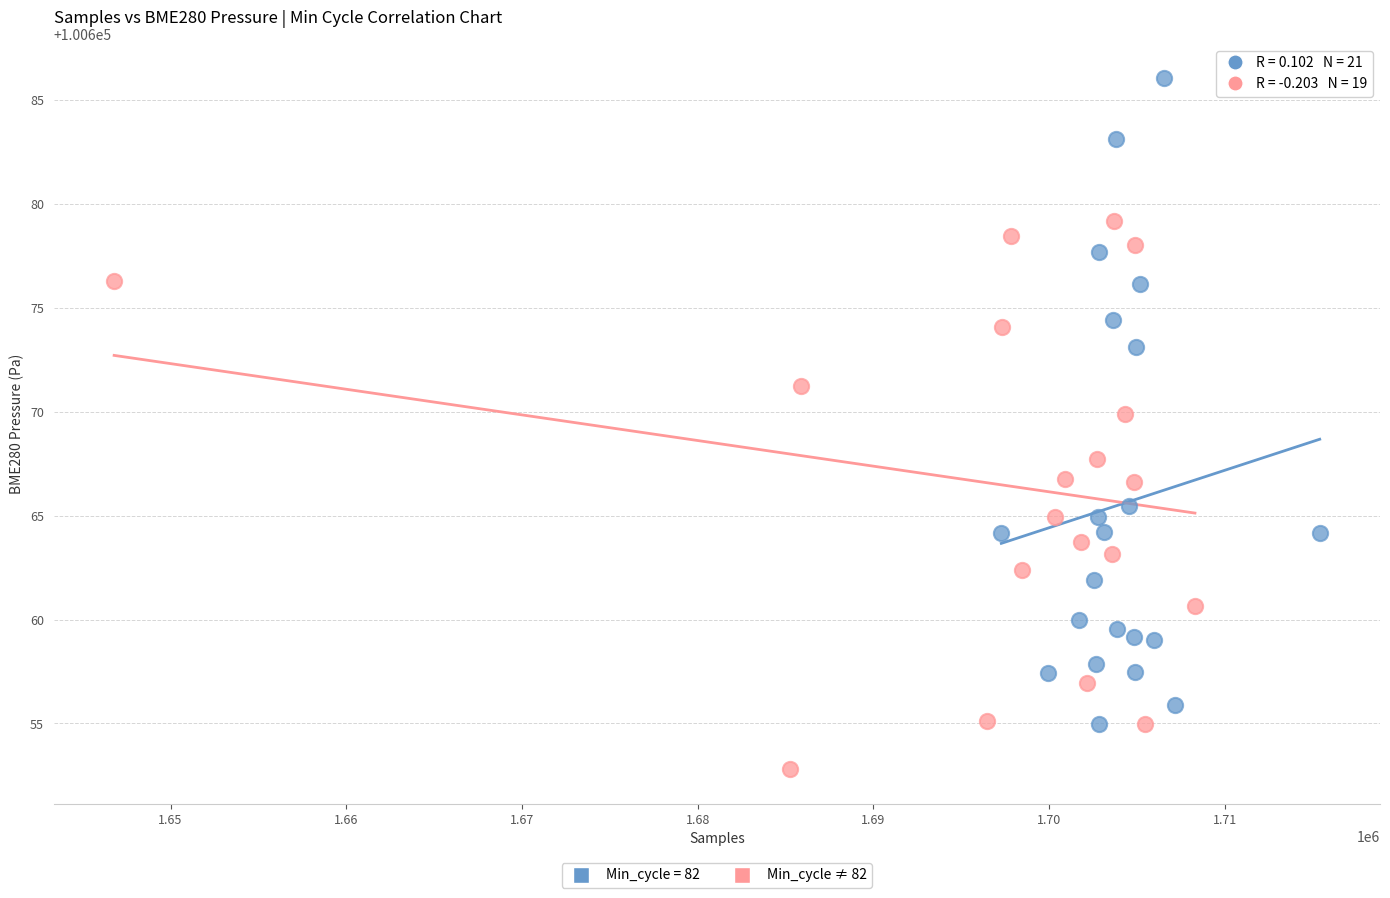

Which series reaches the minimum Y coordinate?

Min_cycle ≠ 82